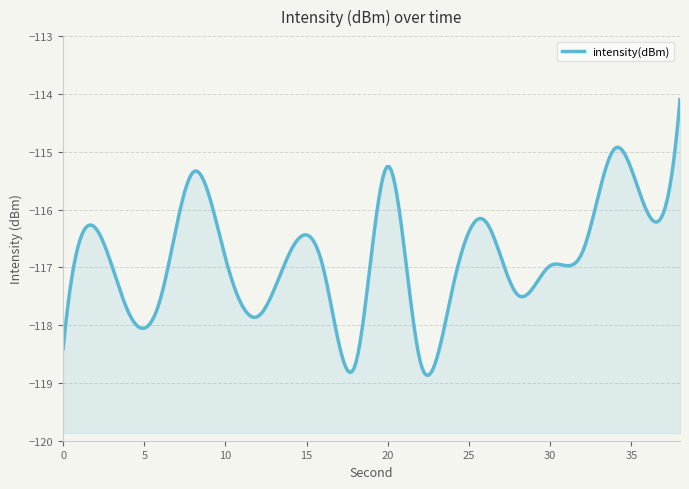

What is the change in value from 2 to 14?

-0.4